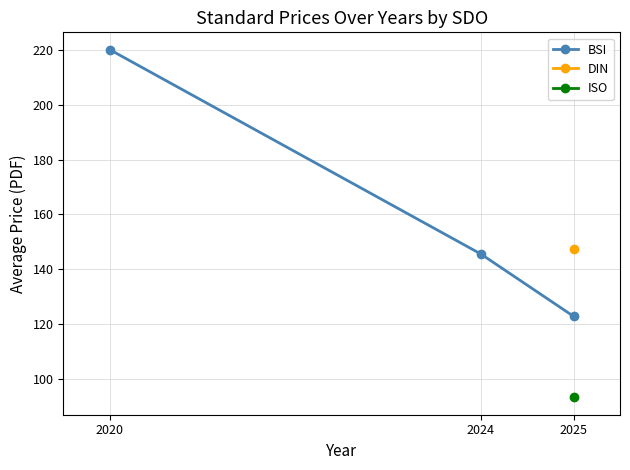

Rank the categories by value from lowest to highest.

2025, 2024, 2020